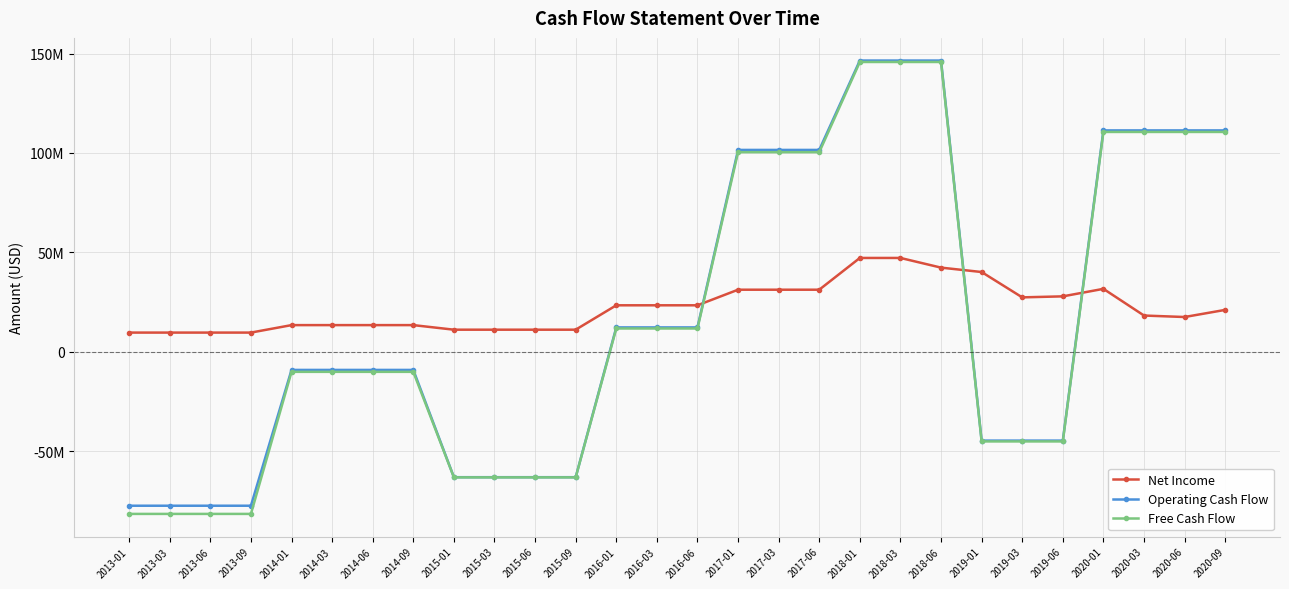

Where does the Net Income series first go above 21033000?

2016-01